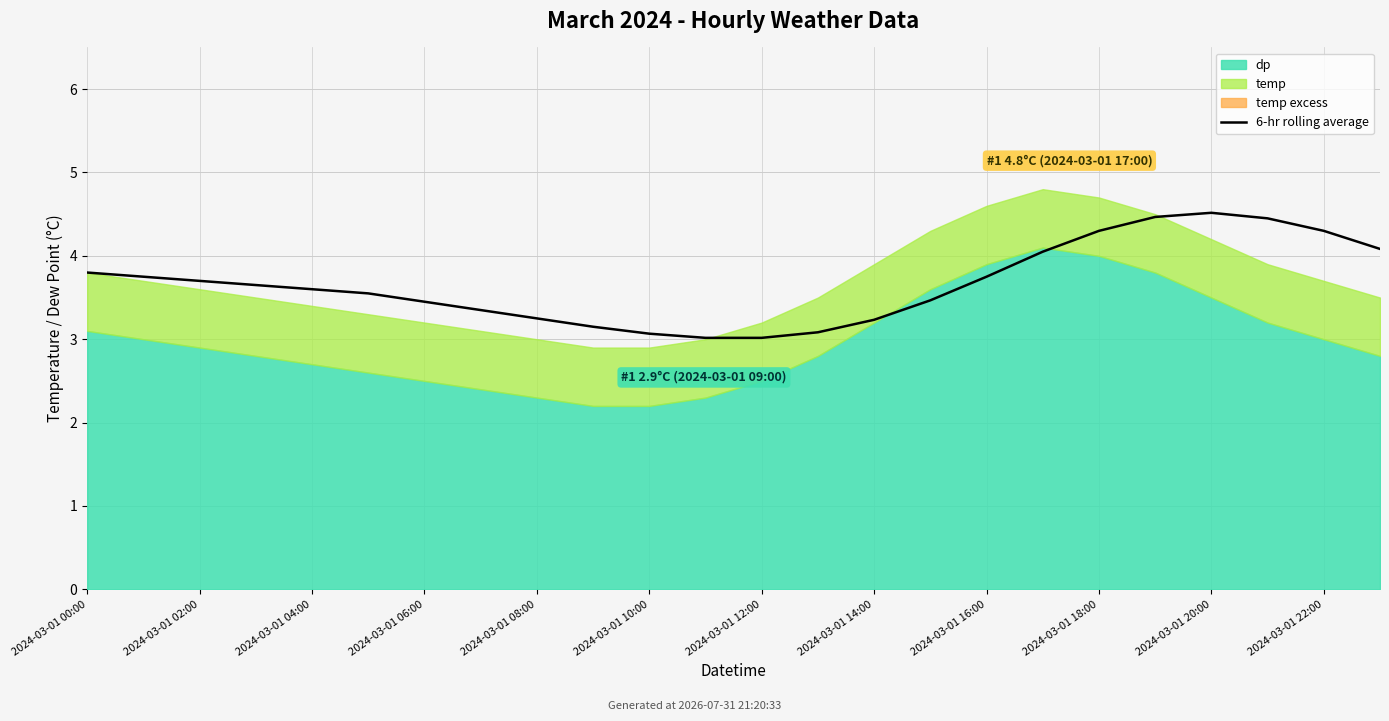

Reading left to right, what are all the values shown in this chart?

3.8	3.8	3.7	3.6	3.6	3.6	3.4	3.4	3.2	3.1	3.1	3.0	3.0	3.1	3.2	3.5	3.8	4.0	4.3	4.5	4.5	4.4	4.3	4.1